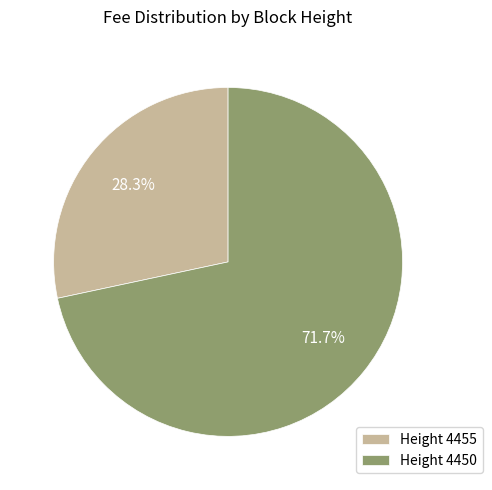

Does any single category account for the majority?

Yes